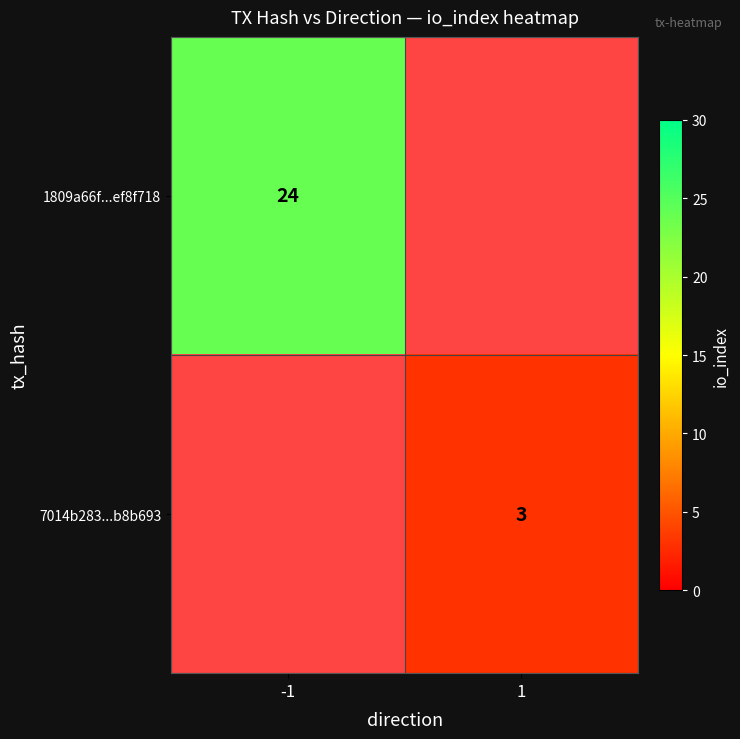

The 1809a66f...ef8f718 series shows 16 at -1. True or false?

False